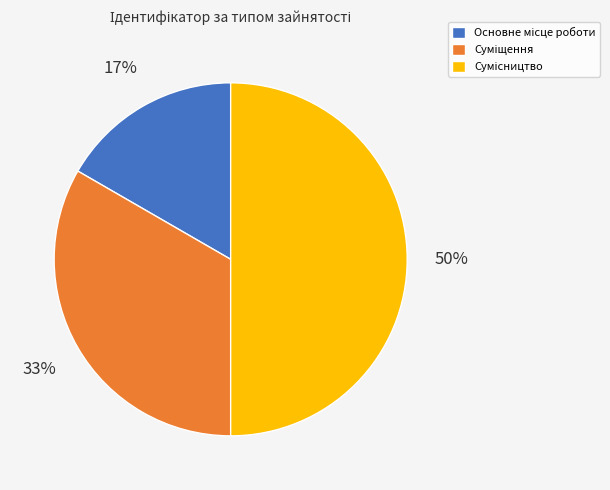

To the nearest percent, what is the average slice percentage?

33%